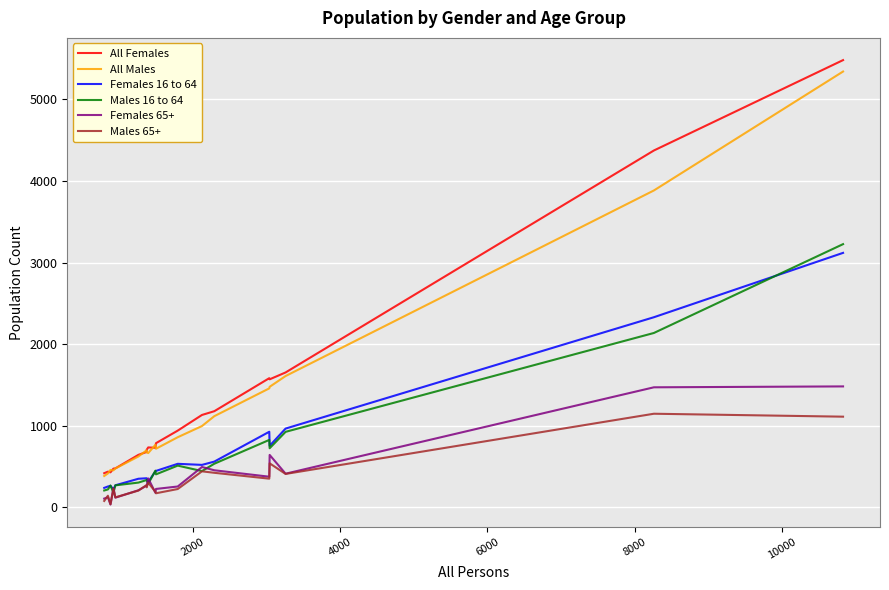

In Females 16 to 64, how many points are higher than both neighbors (excluding endpoints)?

4